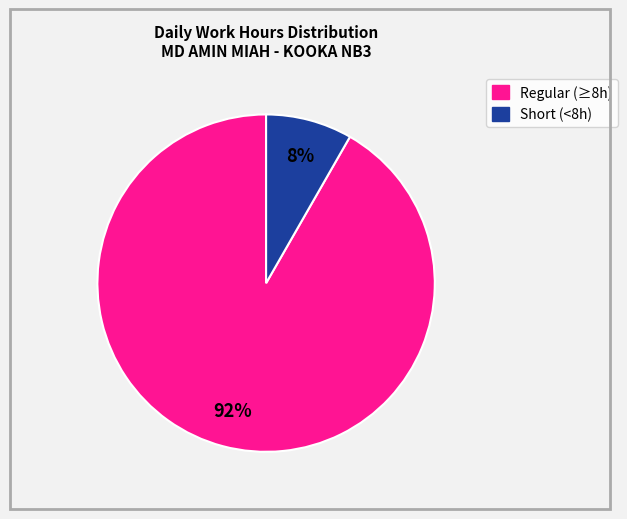

To the nearest percent, what is the average slice percentage?

50%